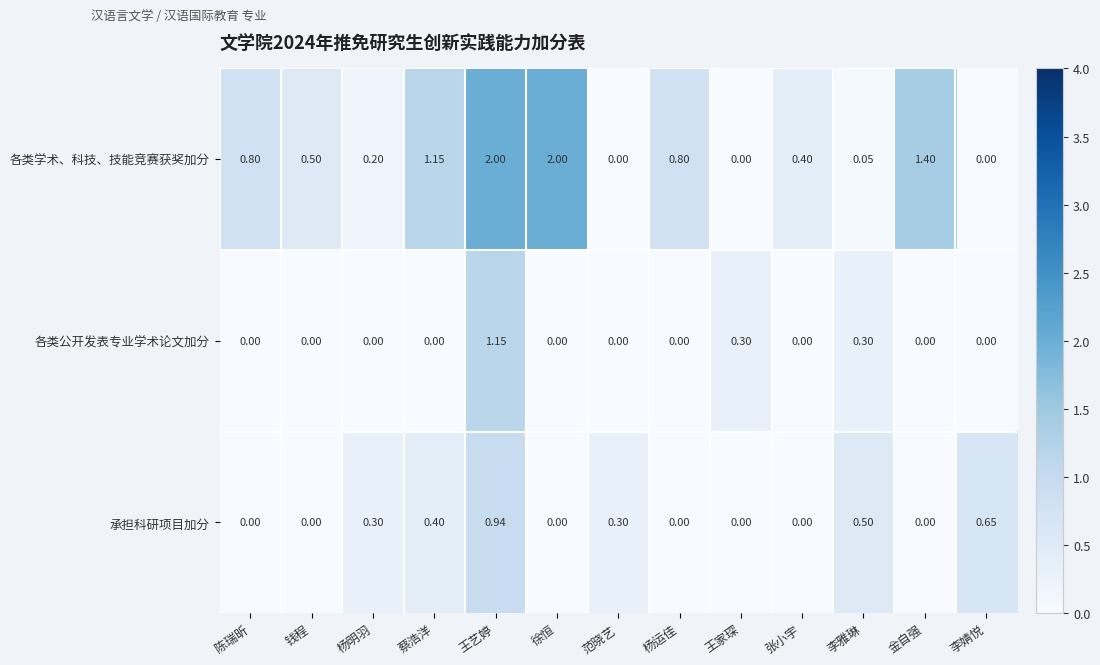

What is the total value across all series at 杨明羽?

0.5